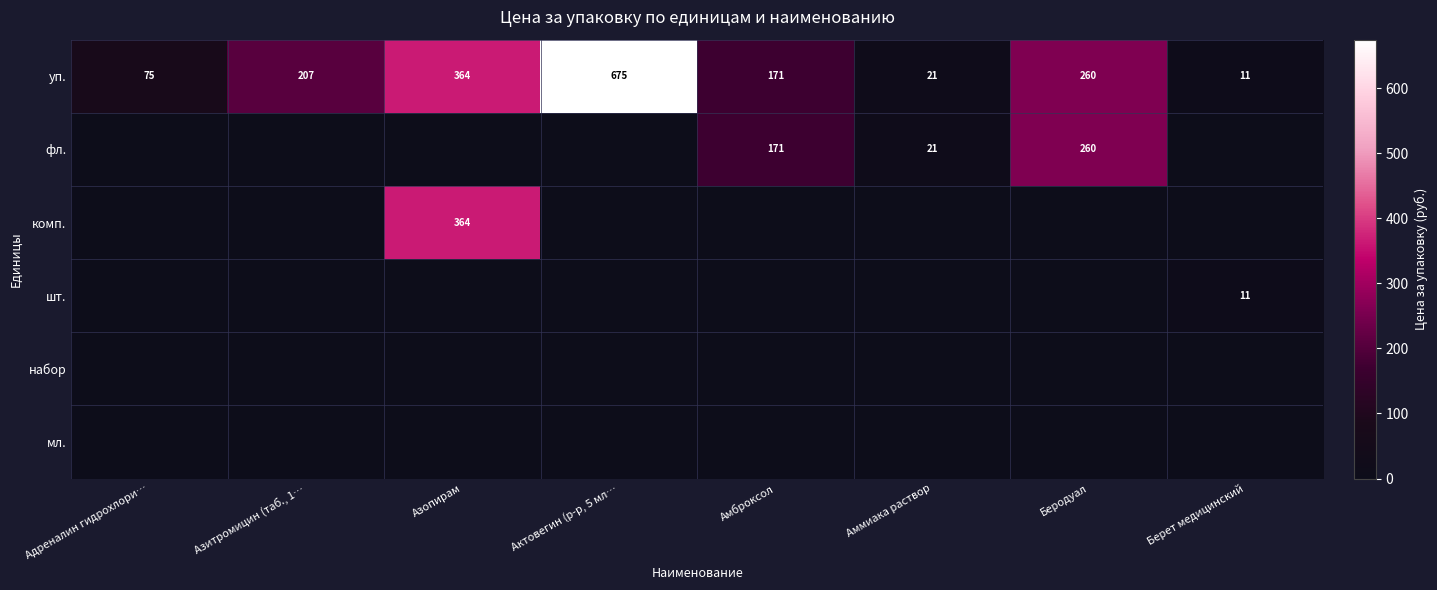

At how many categories does at least one series exceed 656?

1